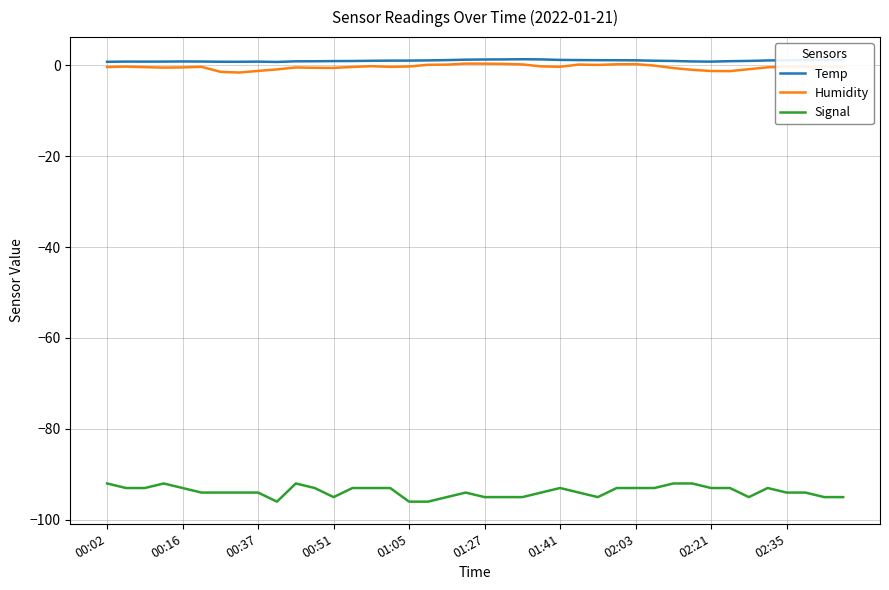

True or false: Temp and Signal intersect in this chart.

False